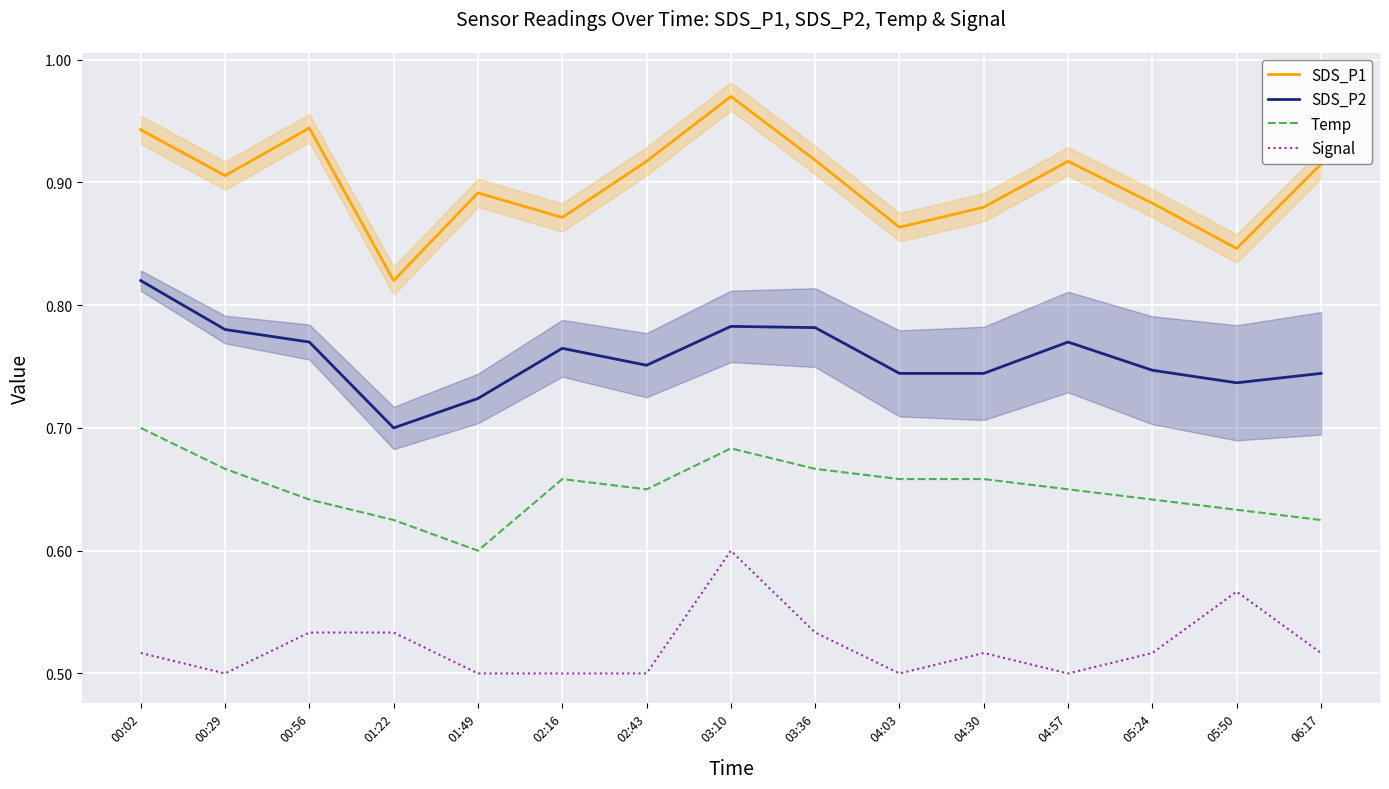

Is the value of Signal at 05:24 greater than the value of Temp at 04:30?

No